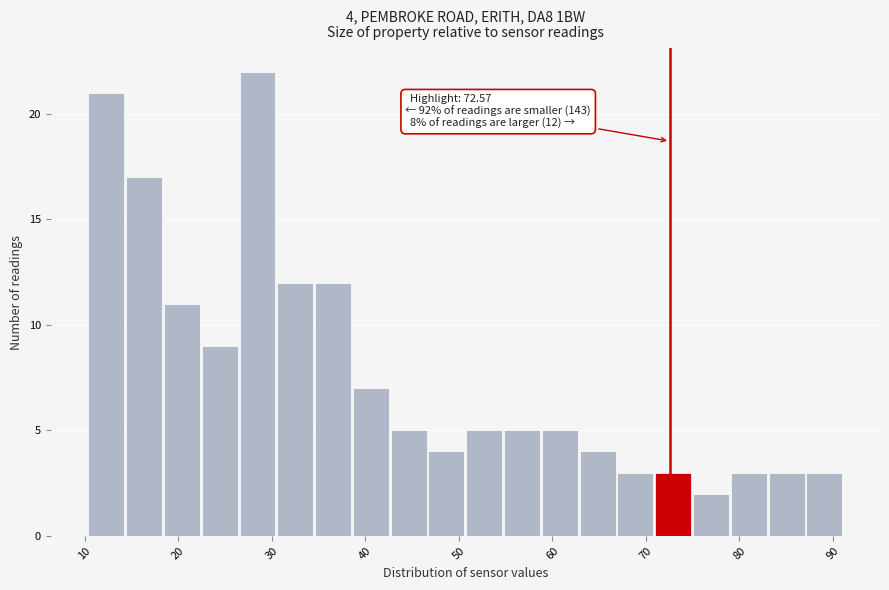

Over which range of the x-axis is the bar tallest?

27 to 31